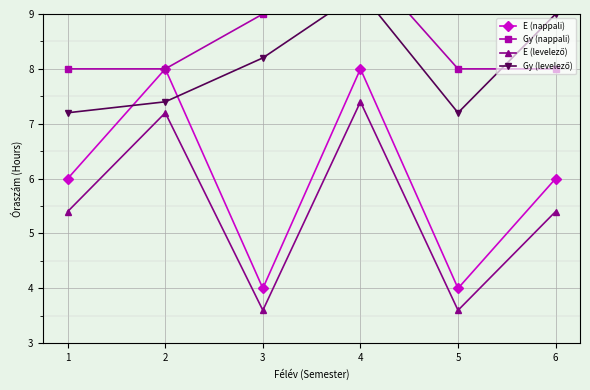

How many E (nappali) values are between 4 and 8?

6